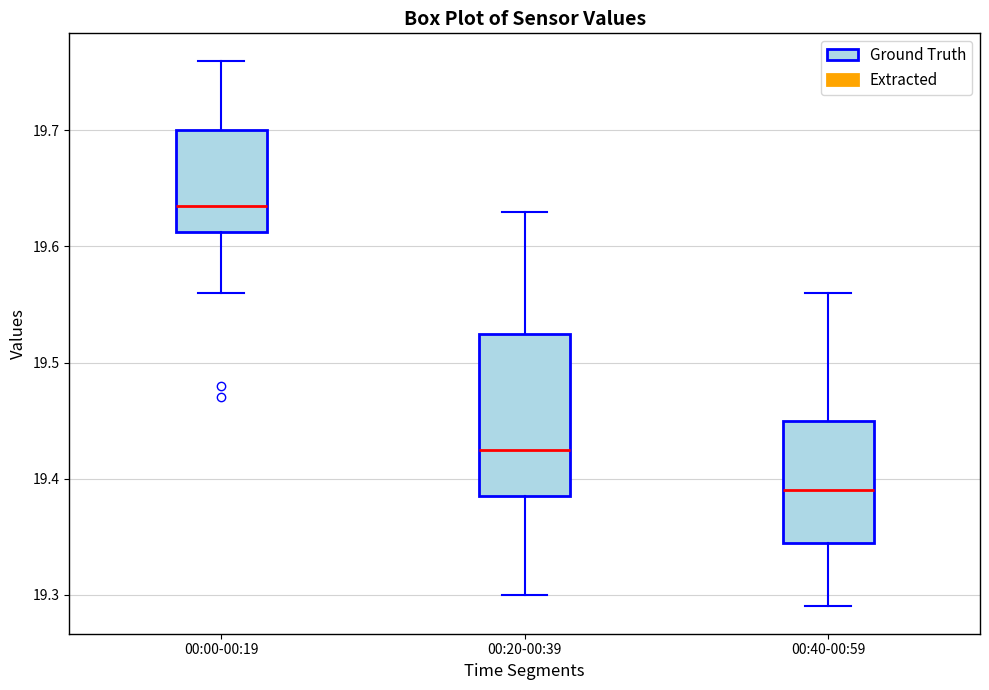

Which box has the highest median line?

00:00-00:19